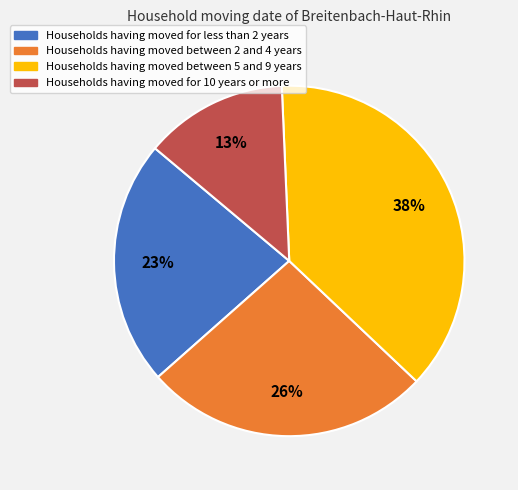

To the nearest percent, what is the combined percentage of Households having moved between 5 and 9 years and Households having moved between 2 and 4 years?

64%